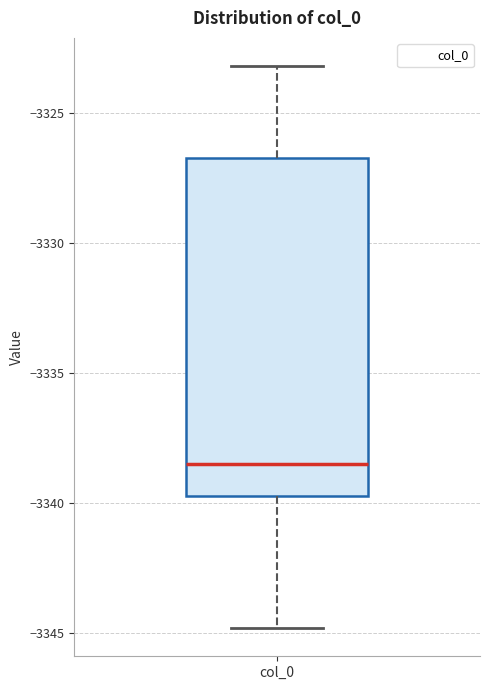

Where does the lower whisker of the box for col_0 end on the y-axis? The values are not printed on the chart, so give them approximately, as read against the axis.

-3345.0